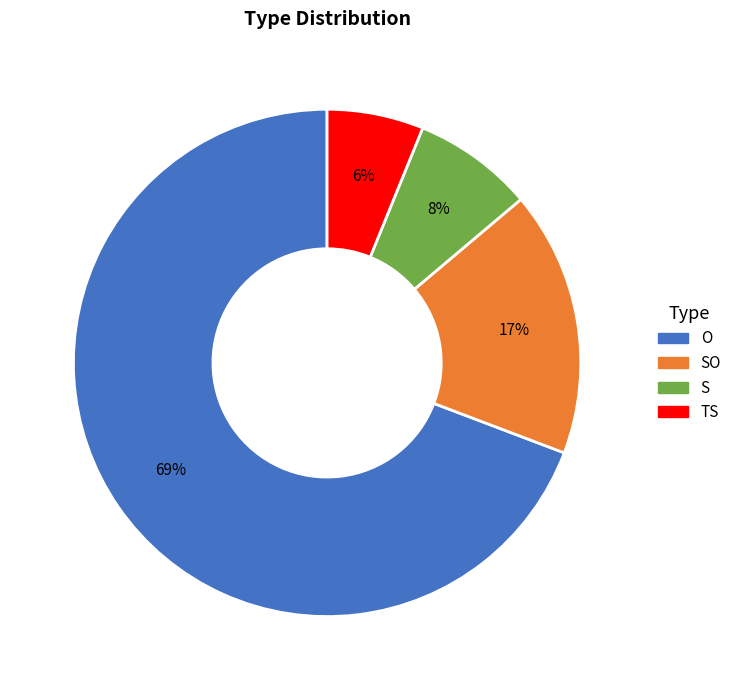

What is the majority slice?

O